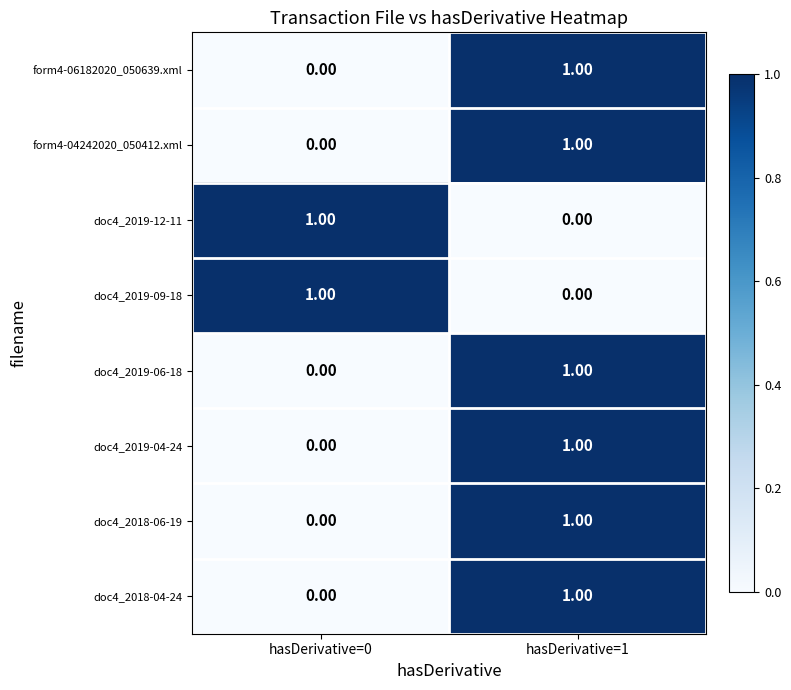

Rank the categories by form4-06182020_050639.xml value from highest to lowest.

hasDerivative=1, hasDerivative=0